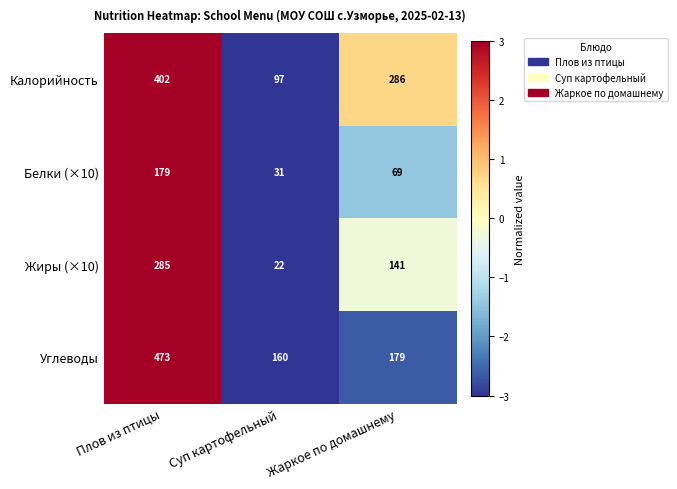

What is the approximate value of Калорийность at Суп картофельный?

97